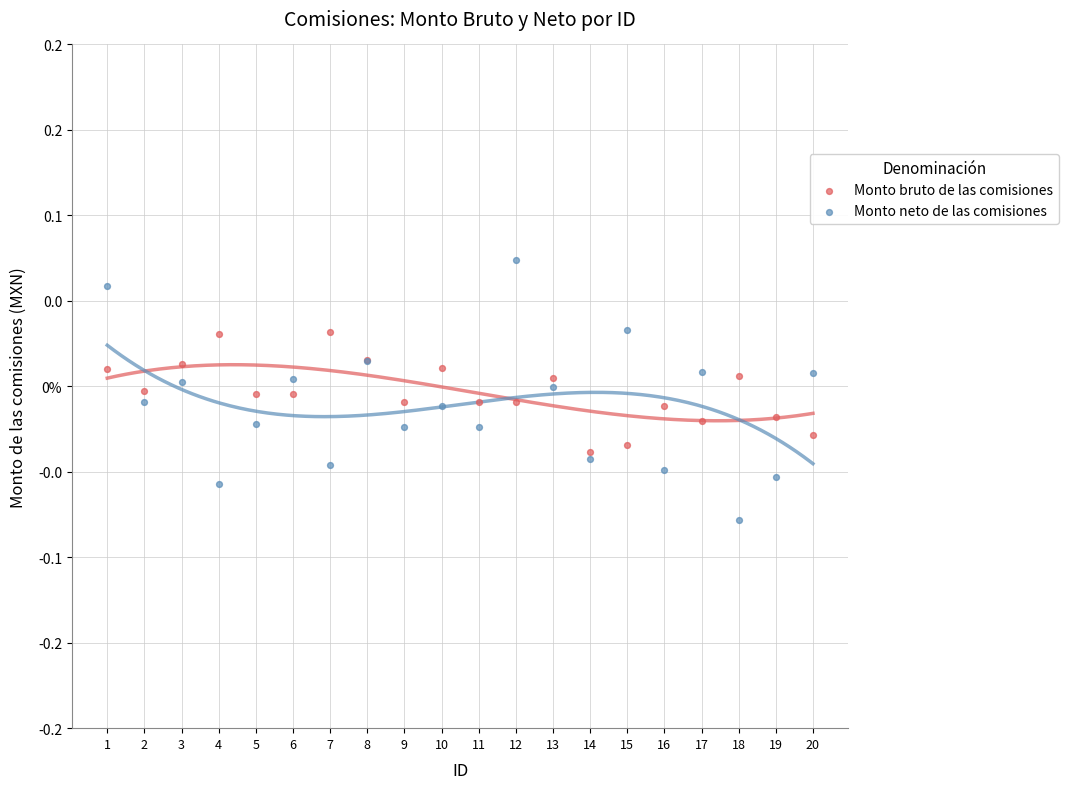

What are all the series names shown in the legend?

Monto bruto de las comisiones, Monto neto de las comisiones